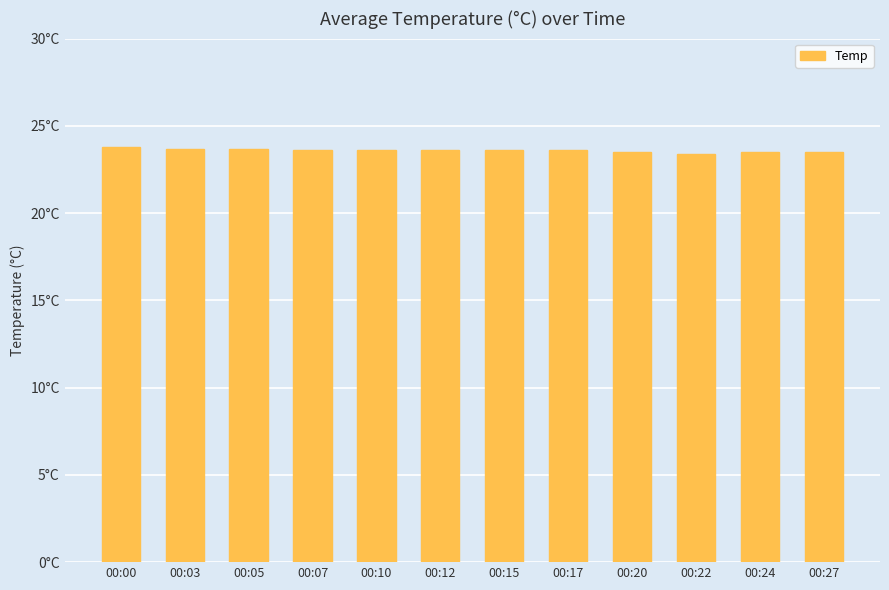

Approximately how many times larger is the value at 00:12 compared to 00:03?

1.0